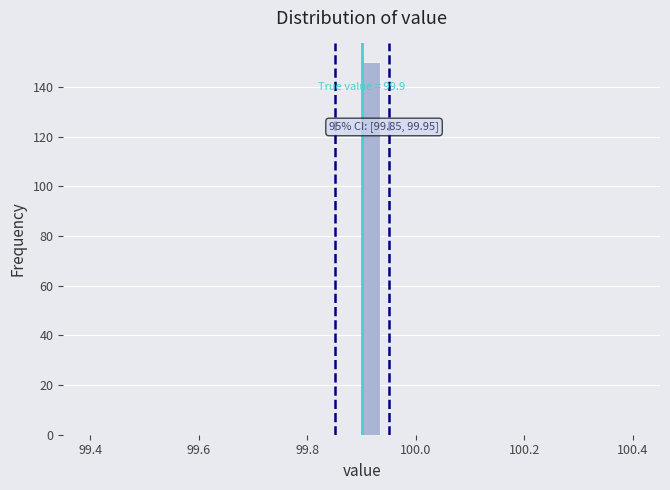

Around what value on the x-axis is the tallest bar? Give the approximate position of its centre, as read against the axis.

99.92